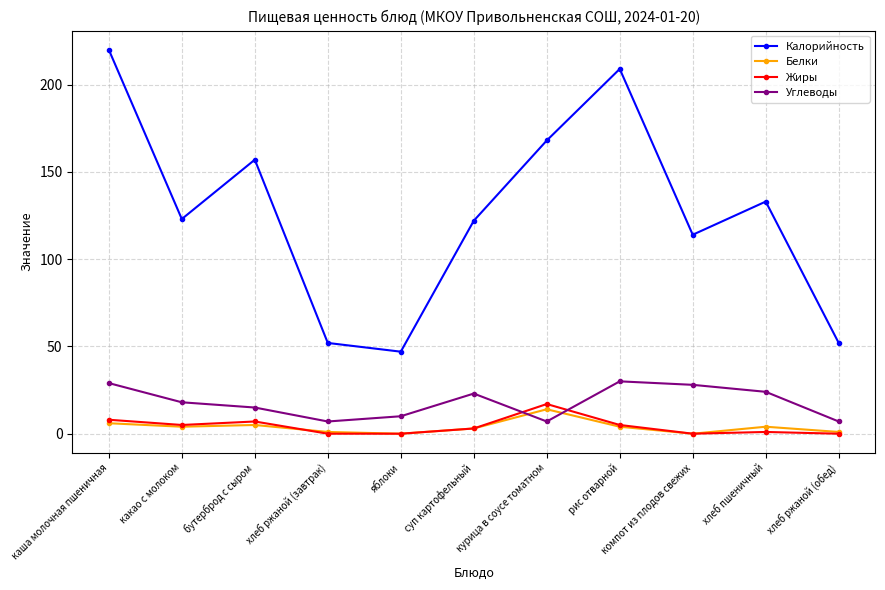

True or false: Калорийность and Белки intersect in this chart.

False